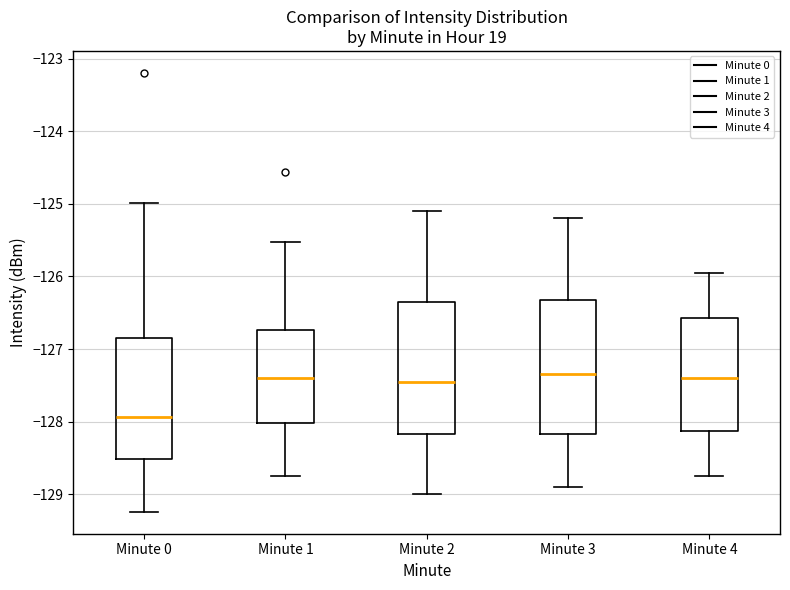

Reading left to right, transcribe this box plot: for each box, give where its median line is, the range the box spans, and where its two whiskers end, as read against the y-axis. The values are not printed on the chart, so give them approximately, as read against the axis.

Minute 0: median -127.9, box -128.5 to -126.8, whiskers -129.2 to -125.0
Minute 1: median -127.4, box -128.0 to -126.7, whiskers -128.7 to -125.5
Minute 2: median -127.4, box -128.2 to -126.3, whiskers -129.0 to -125.1
Minute 3: median -127.3, box -128.2 to -126.3, whiskers -128.9 to -125.2
Minute 4: median -127.4, box -128.1 to -126.6, whiskers -128.7 to -125.9